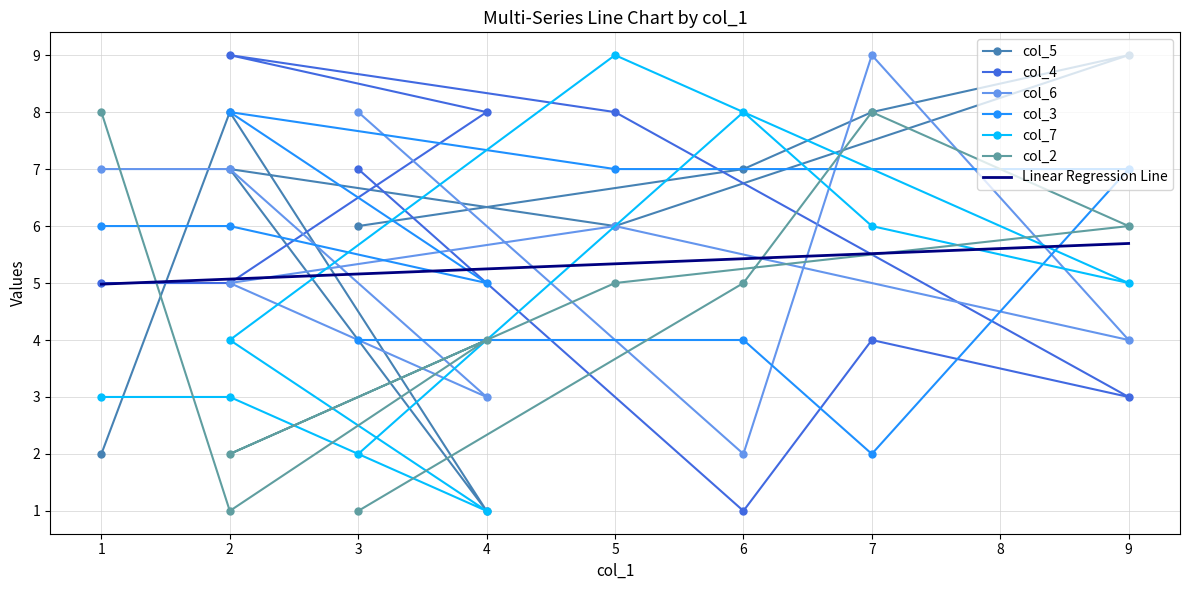

How many values in the col_6 series exceed 6?

4